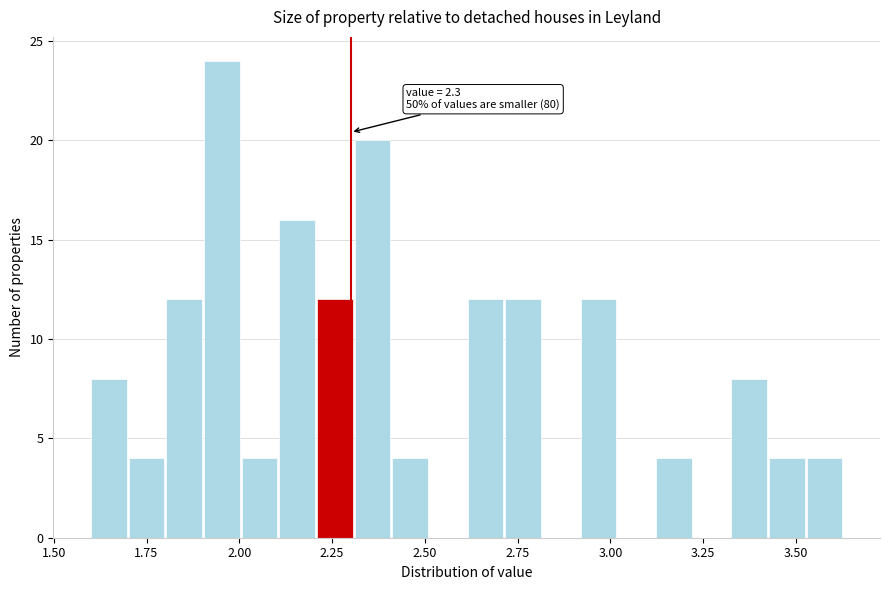

Around what value on the x-axis is the tallest bar? Give the approximate position of its centre, as read against the axis.

1.95